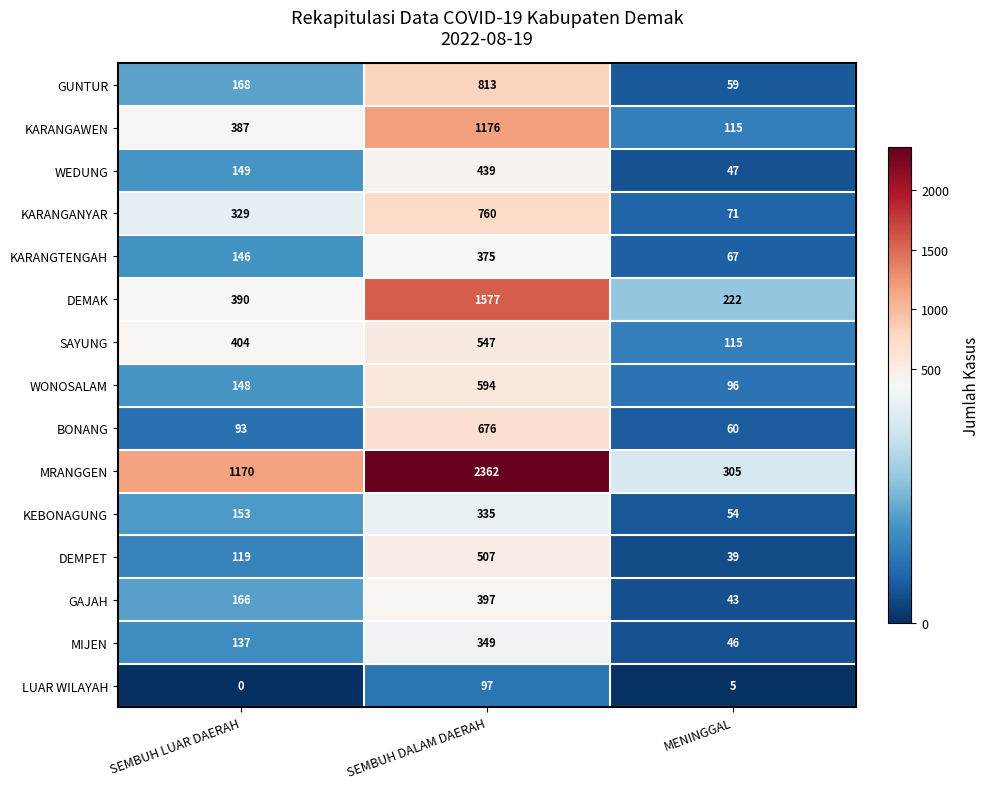

What is the difference between the second highest and minimum values in the KARANGAWEN series?

272